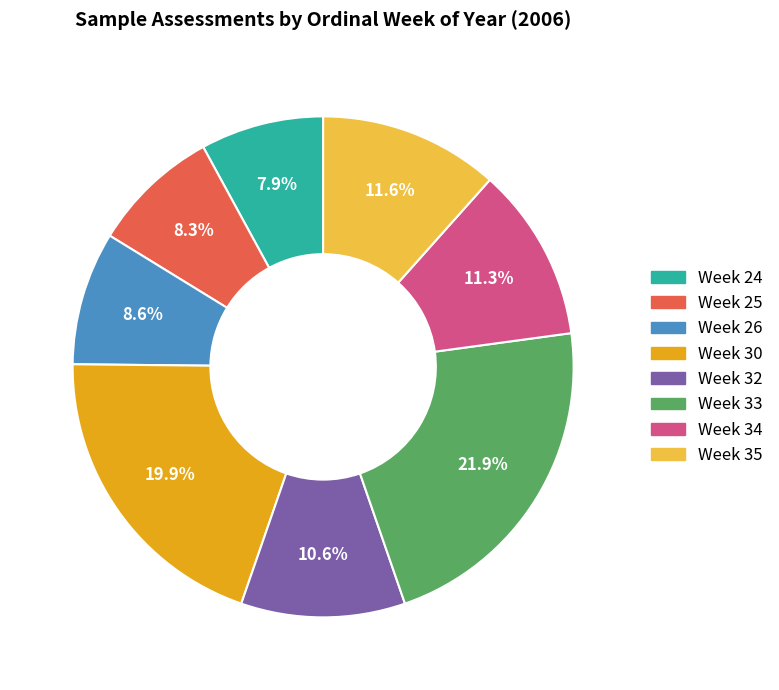

Is there any slice that represents more than half of the pie?

No